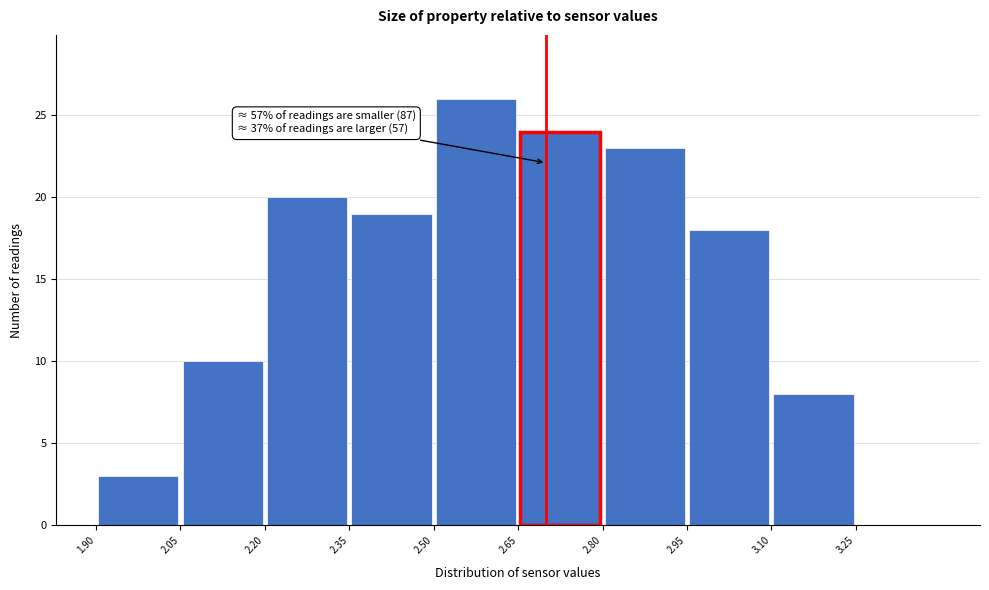

Which range on the x-axis has the tallest bar?

2.50 to 2.65